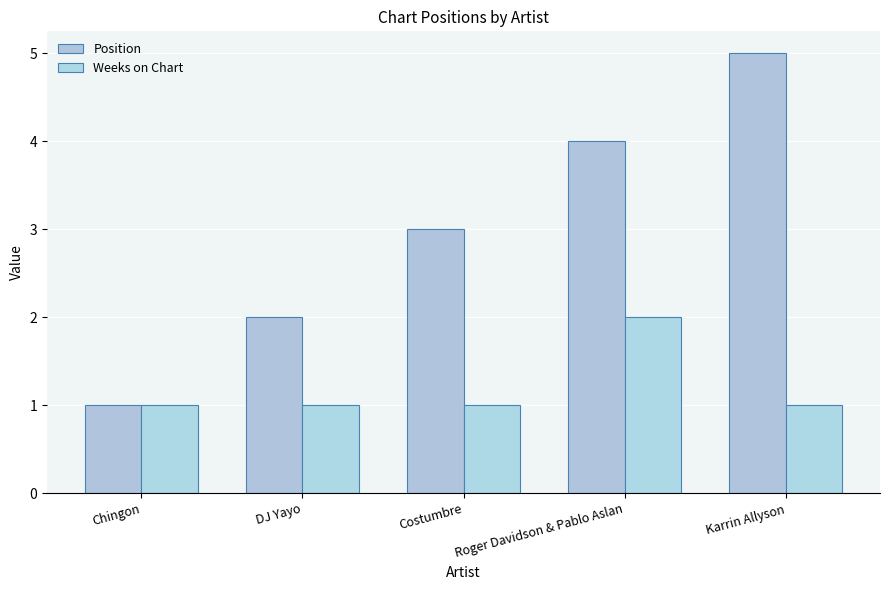

How many bars are there in each group?

2